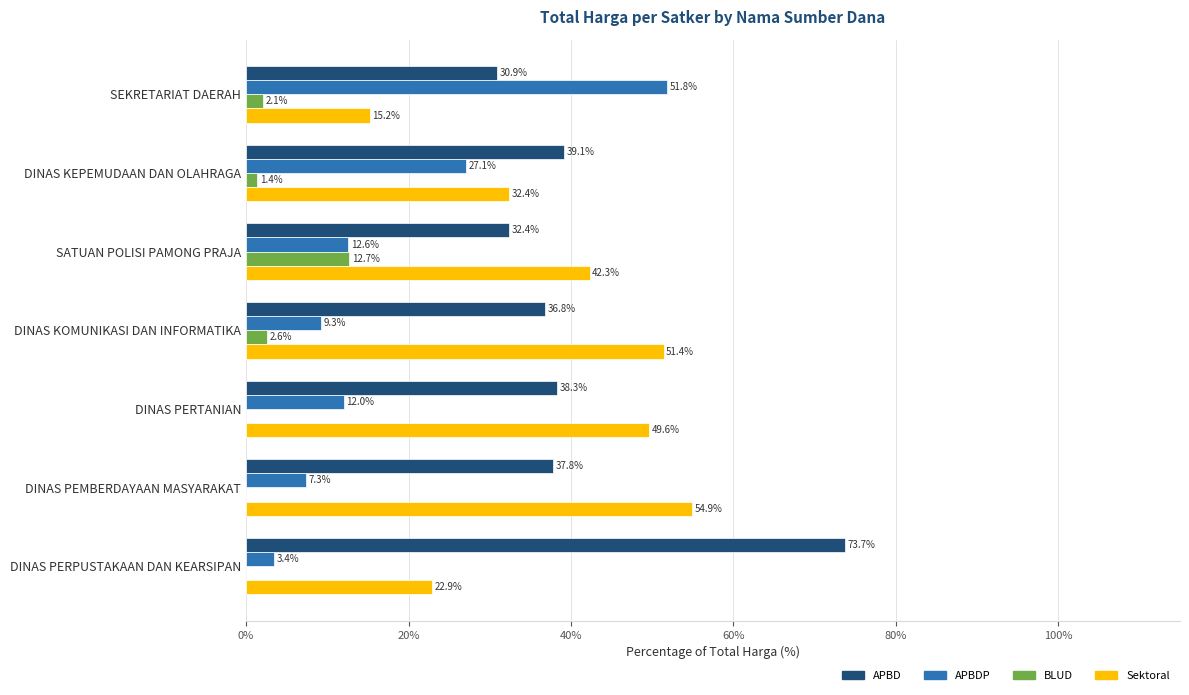

What is the sum of the Sektoral values at DINAS KEPEMUDAAN DAN OLAHRAGA and SATUAN POLISI PAMONG PRAJA?

74.7